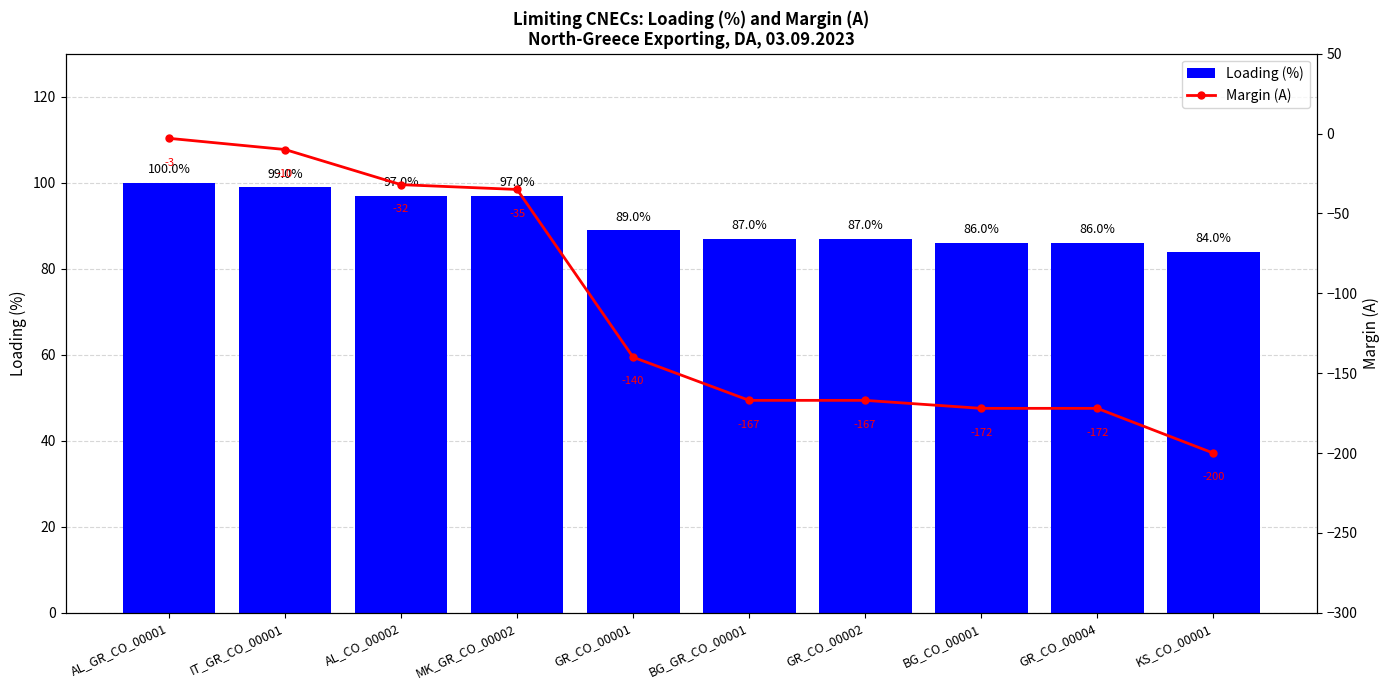

What is the value of the Loading (%) bar at the 8th from the left?

86